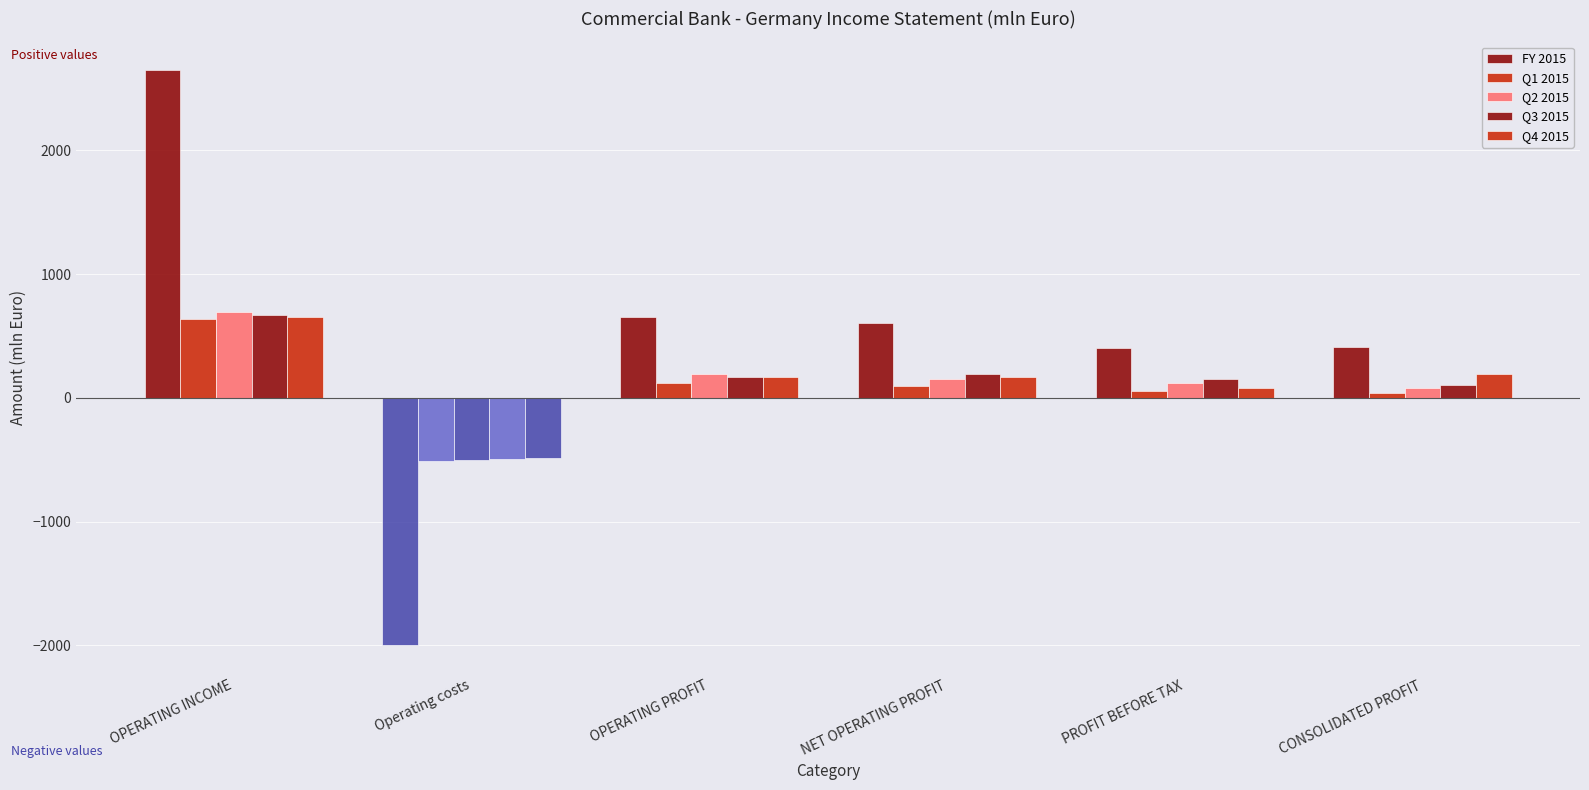

How many data points in Q3 2015 are above 170?

3